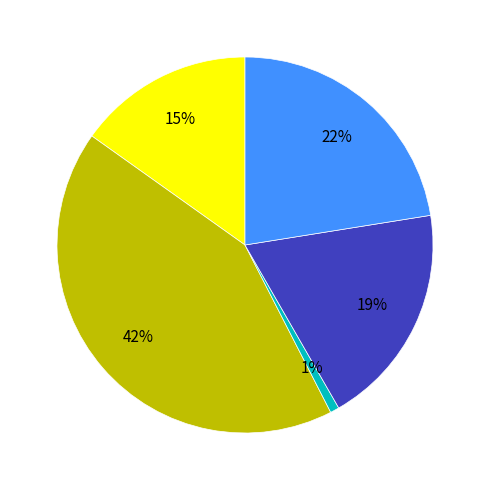

Is there any slice that represents more than half of the pie?

No